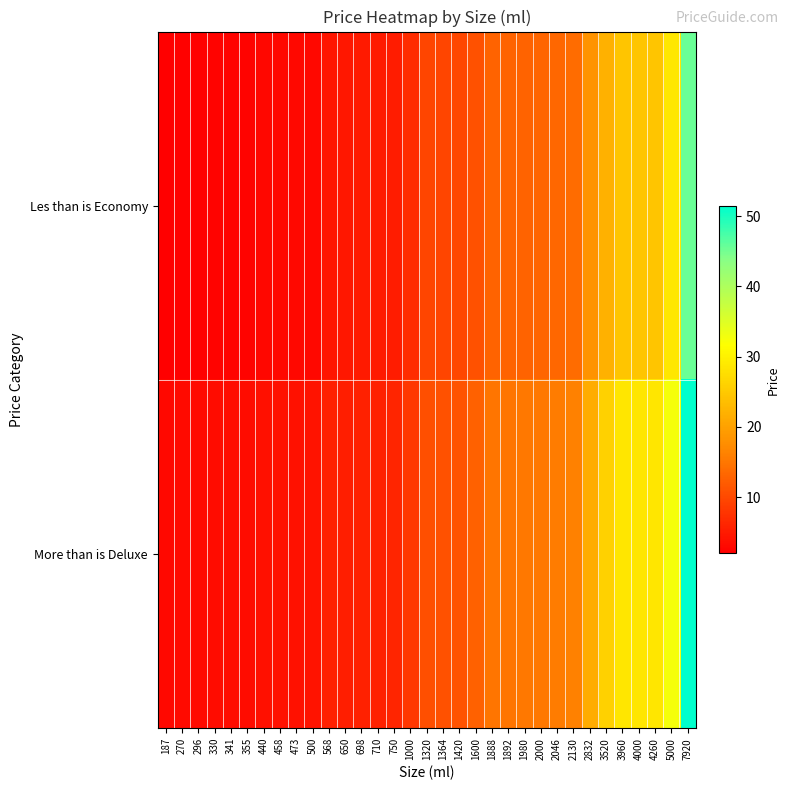

Which series has the largest range (max minus min)?

More than is Deluxe